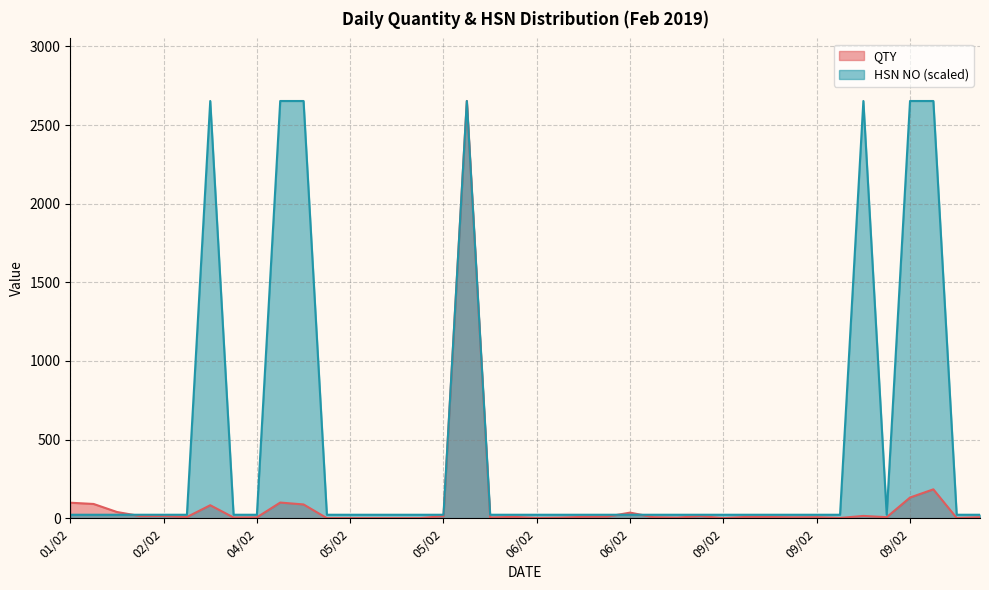

Read the QTY value at 04/02.

6.0